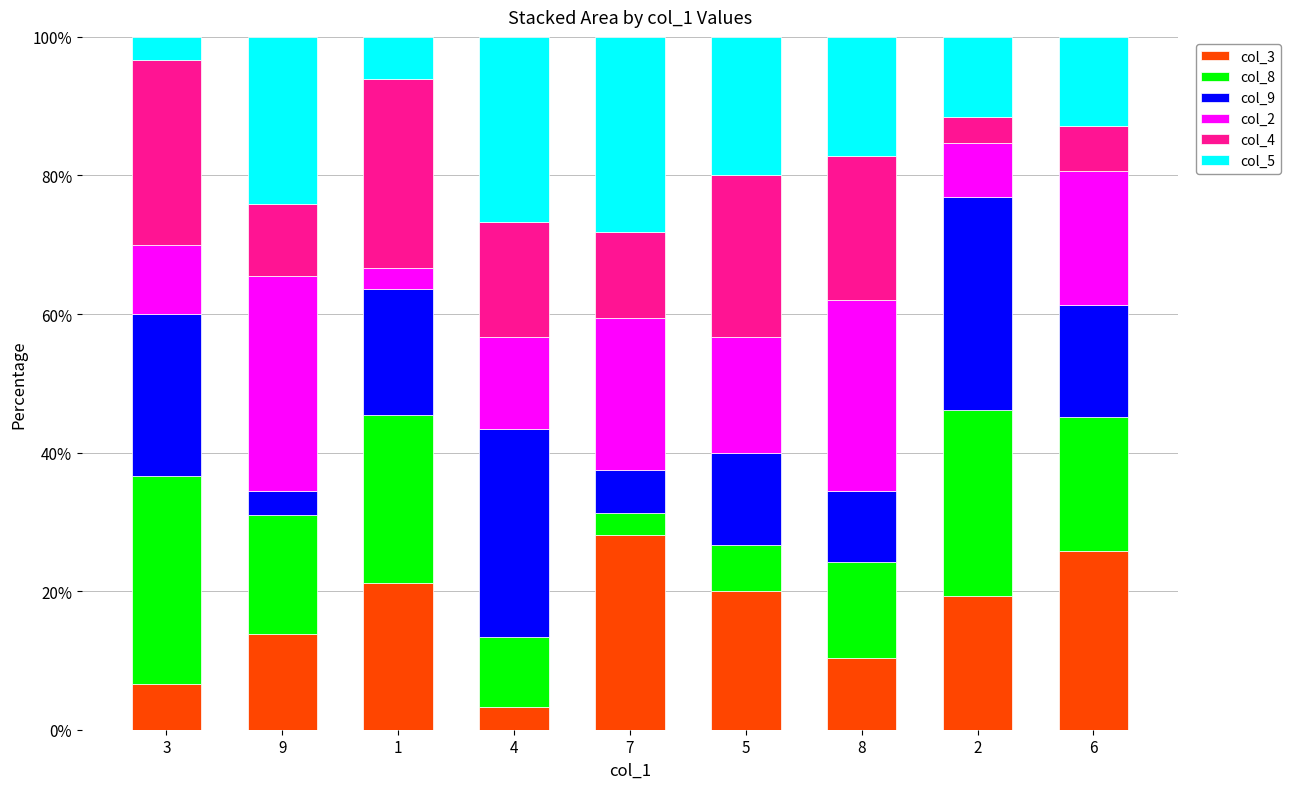

What is the total value across all series at 9?

100.0